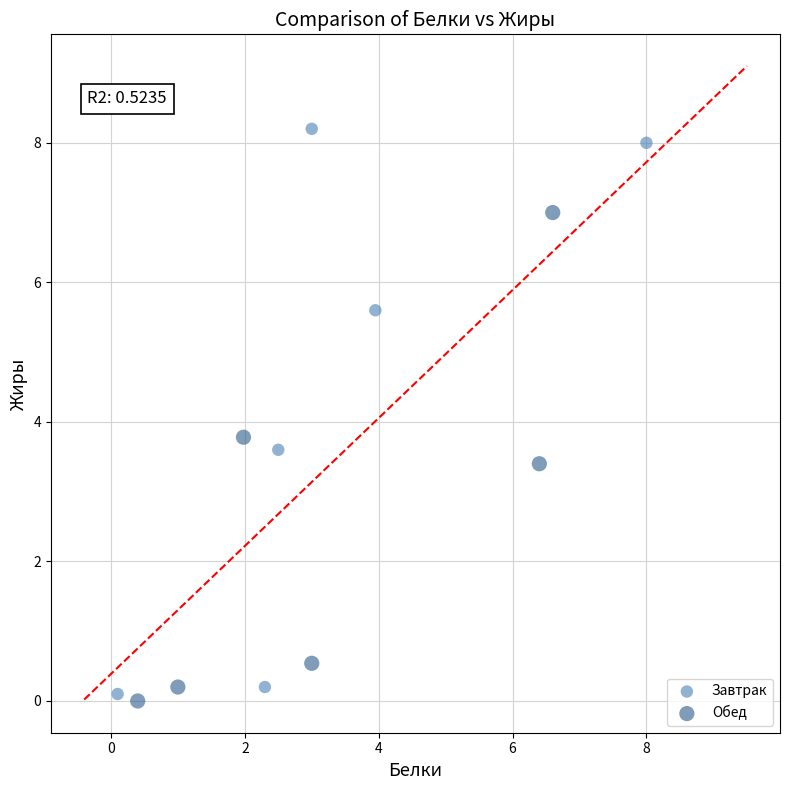

Which series has the largest Y range (max minus min)?

Завтрак